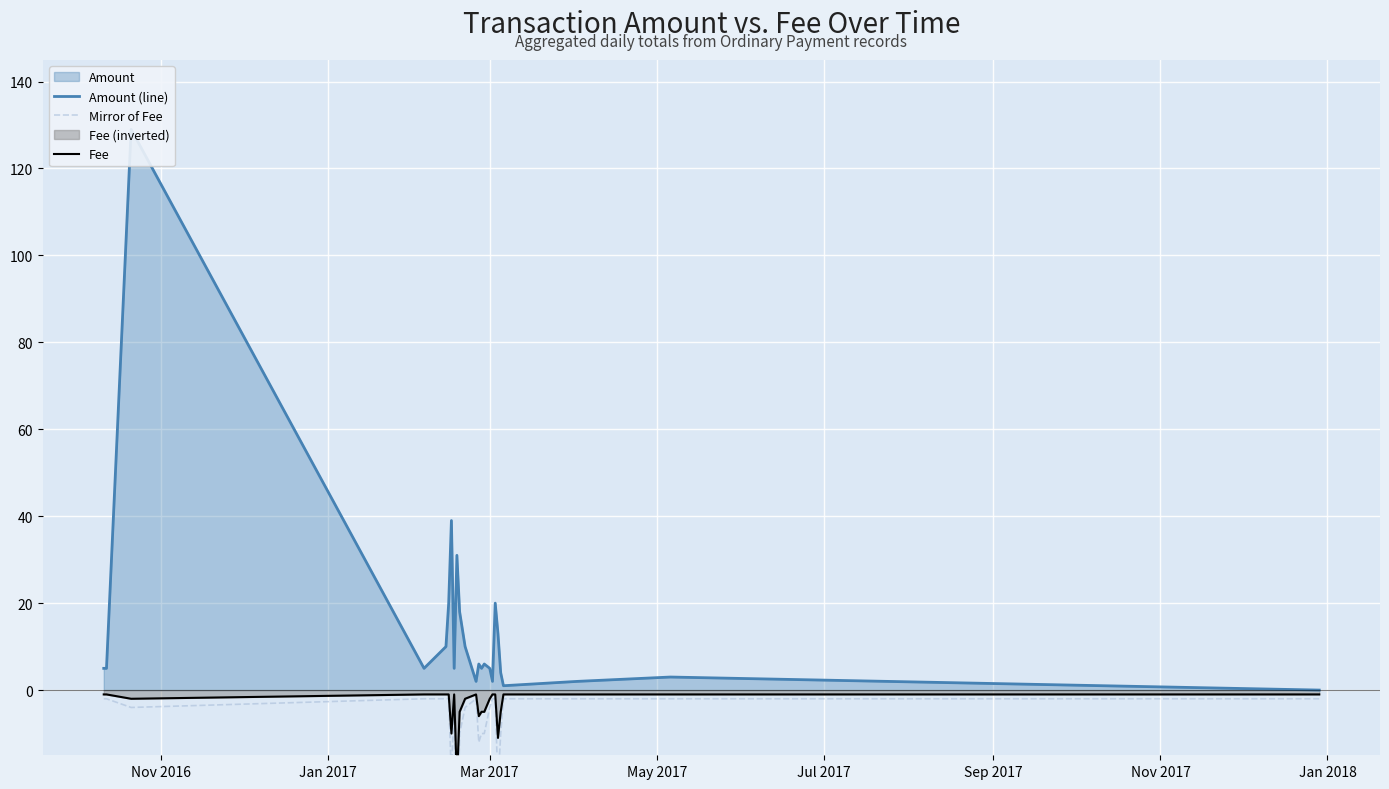

True or false: Fee and Mirror of Fee cross at least once.

False